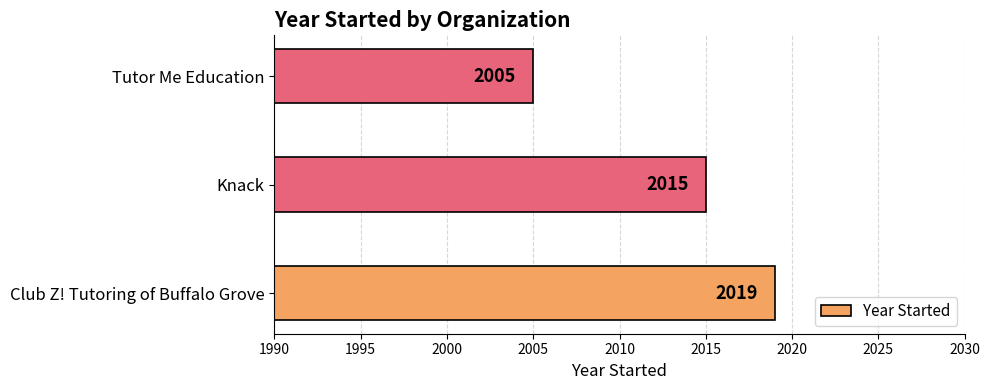

Which category has the highest value across all series?

Club Z! Tutoring of Buffalo Grove